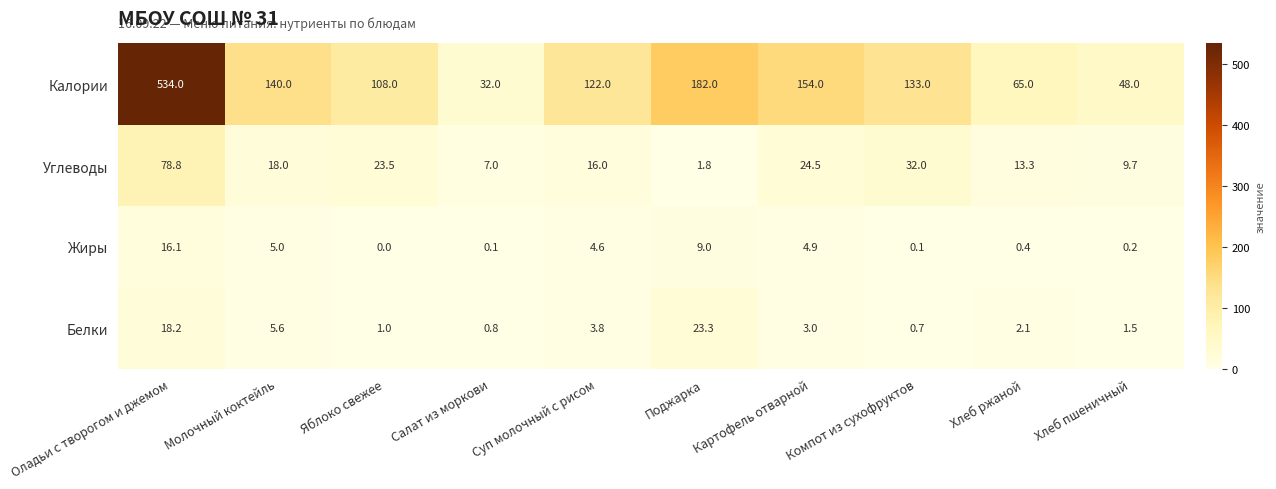

What is the sum of the Жиры values at Поджарка and Молочный коктейль?

14.0